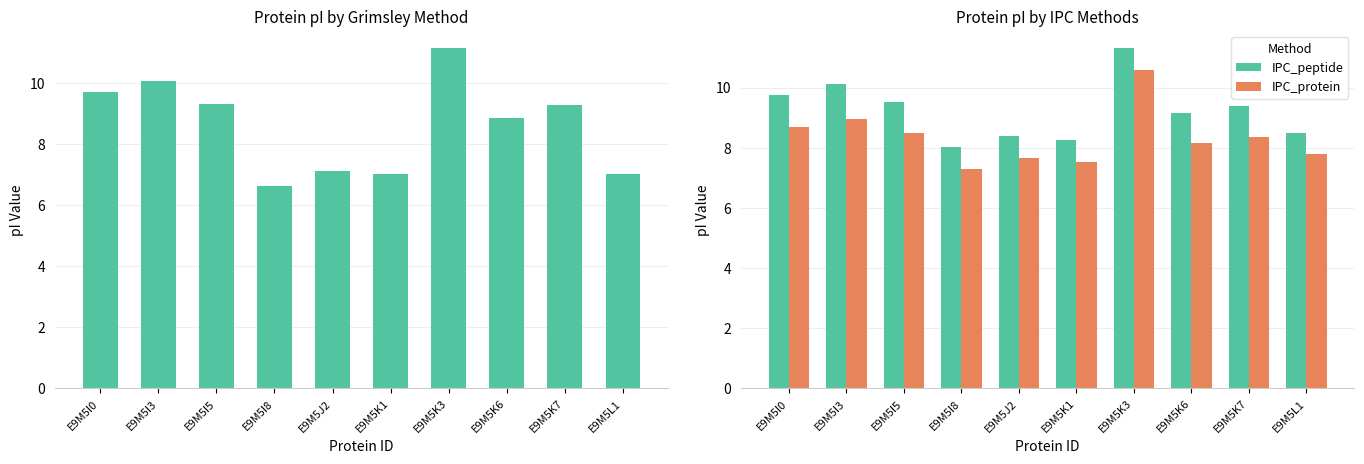

Between E9M5I0 and E9M5K1, which series saw the biggest shift?

Grimsley